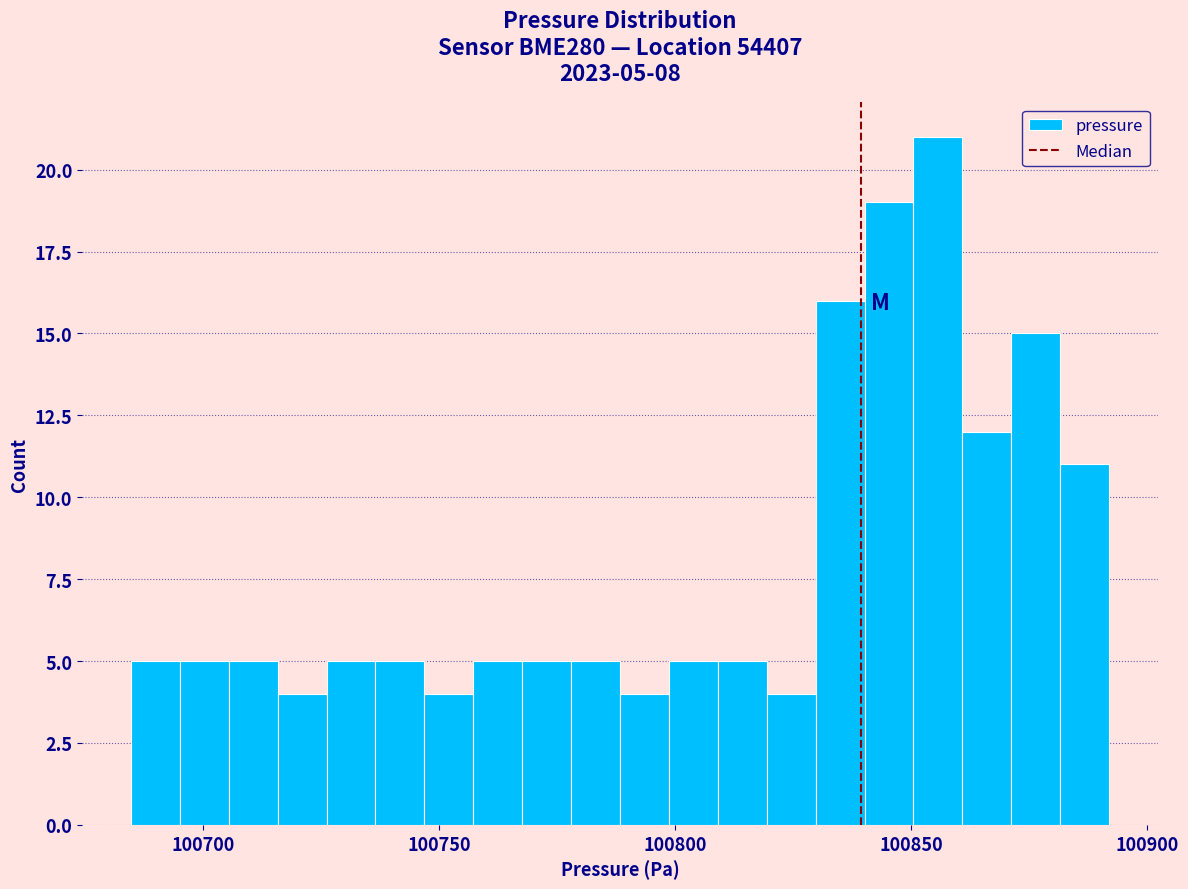

Read against the x-axis, roughly where is the centre of the tallest bar?

100855